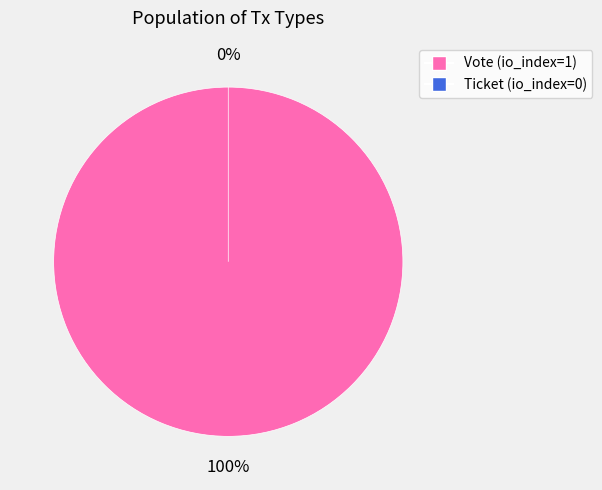

Does Vote (io_index=1) account for over 50% of the chart?

Yes